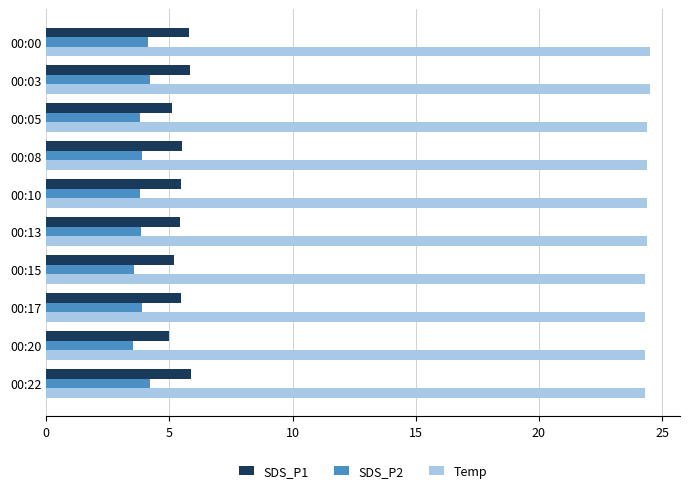

What is the highest value of the SDS_P2 series?

4.2